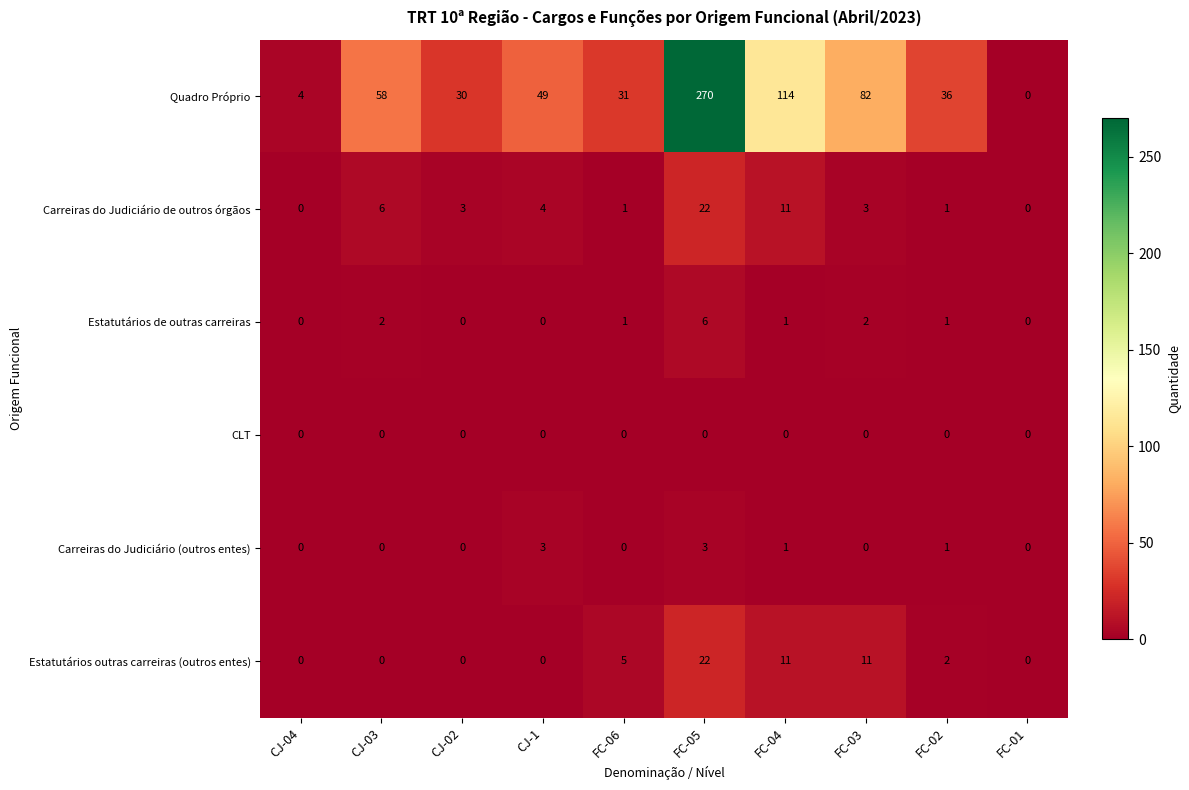

Is it true that Quadro Próprio equals 58 at CJ-03?

True